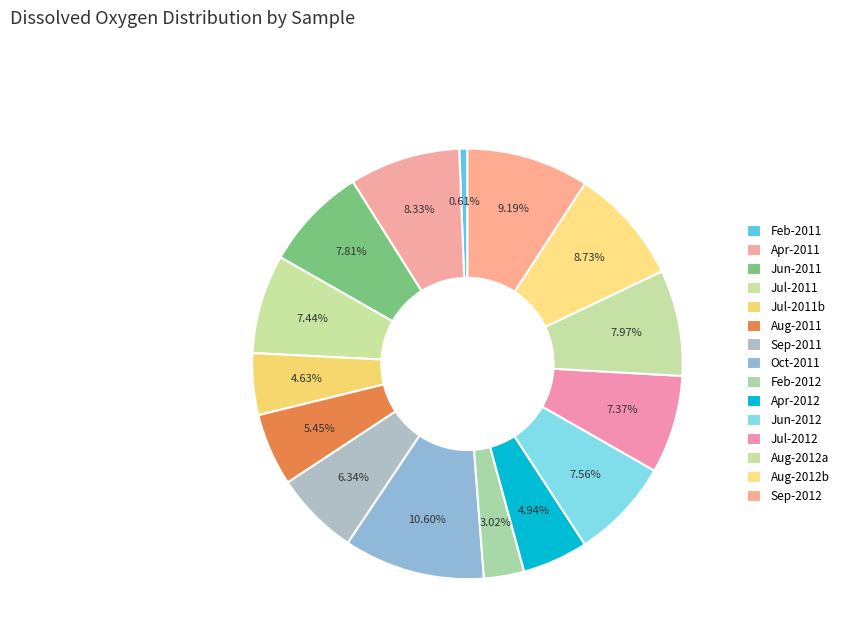

How many slices are in this pie chart?

15